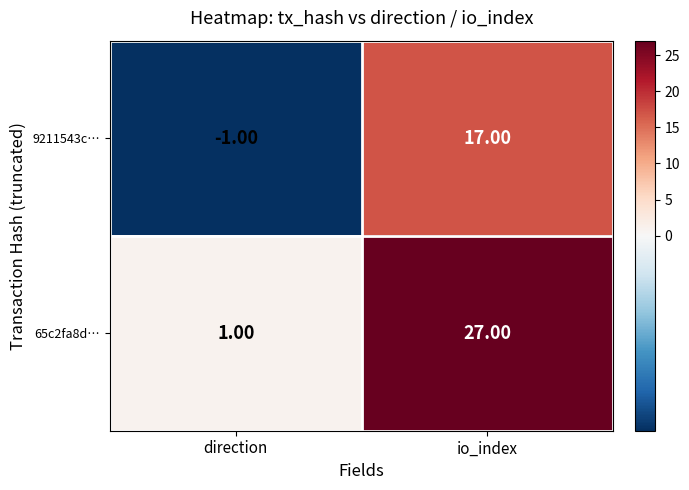

At which label is 65c2fa8d… closest to 14?

direction